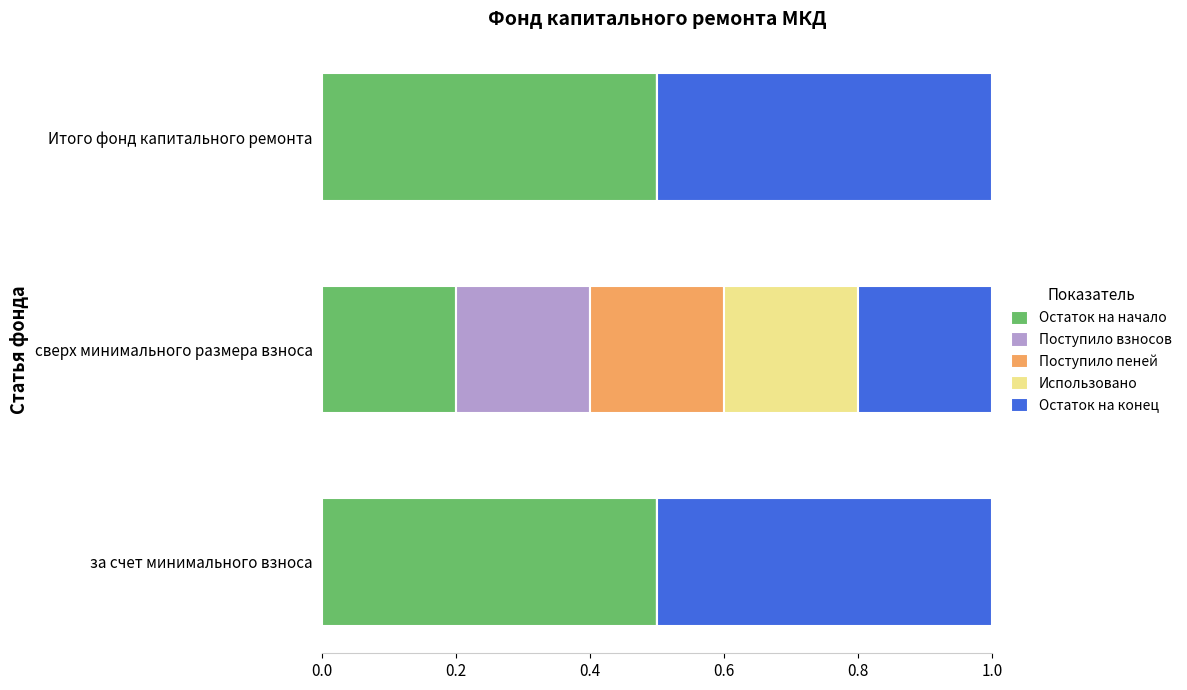

Read the Остаток на начало value at Итого фонд капитального ремонта.

0.5